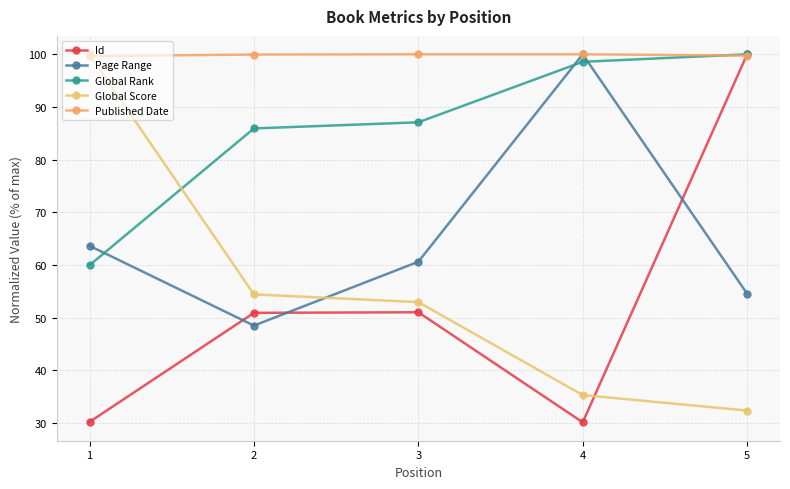

What value does the Id series have at 3?

51.0